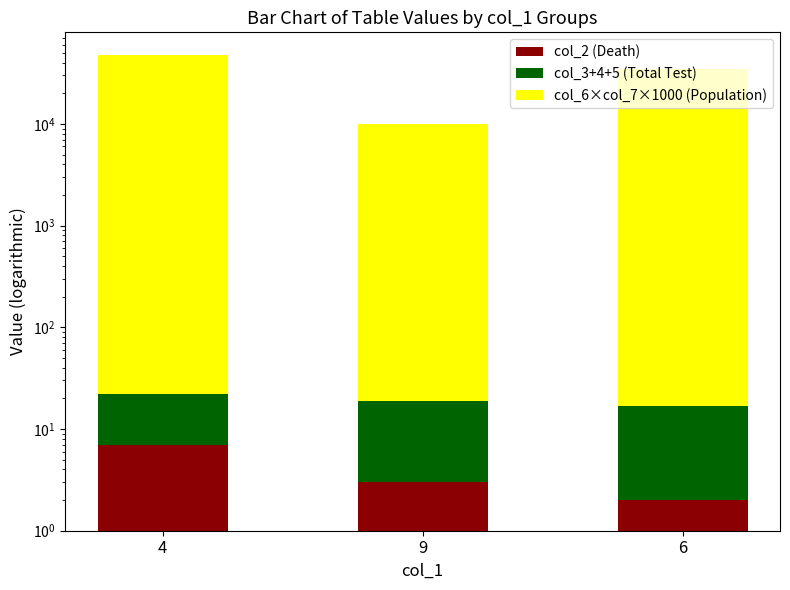

What is the approximate value of col_2 (Death) at 6?

2